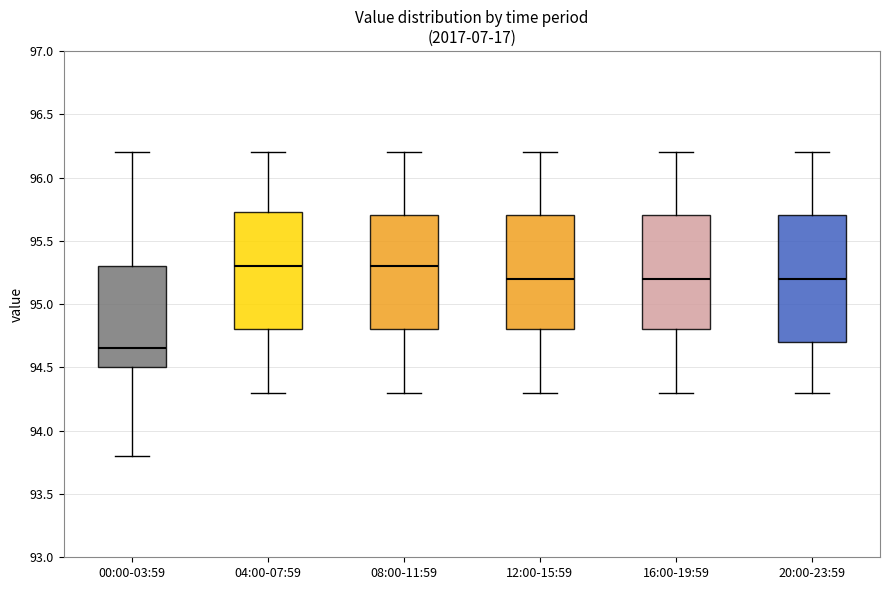

Which box is the tallest, from its lower edge to its upper edge?

20:00-23:59